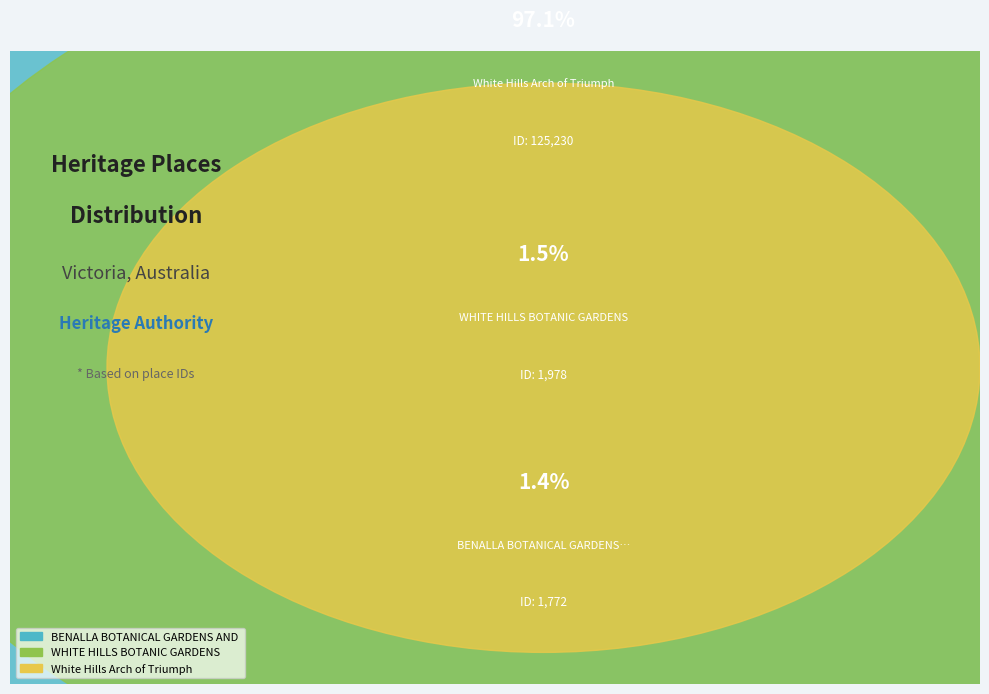

Combined, do White Hills Arch of Triumph and BENALLA BOTANICAL GARDENS AND ART GALLERY account for over 50%?

Yes